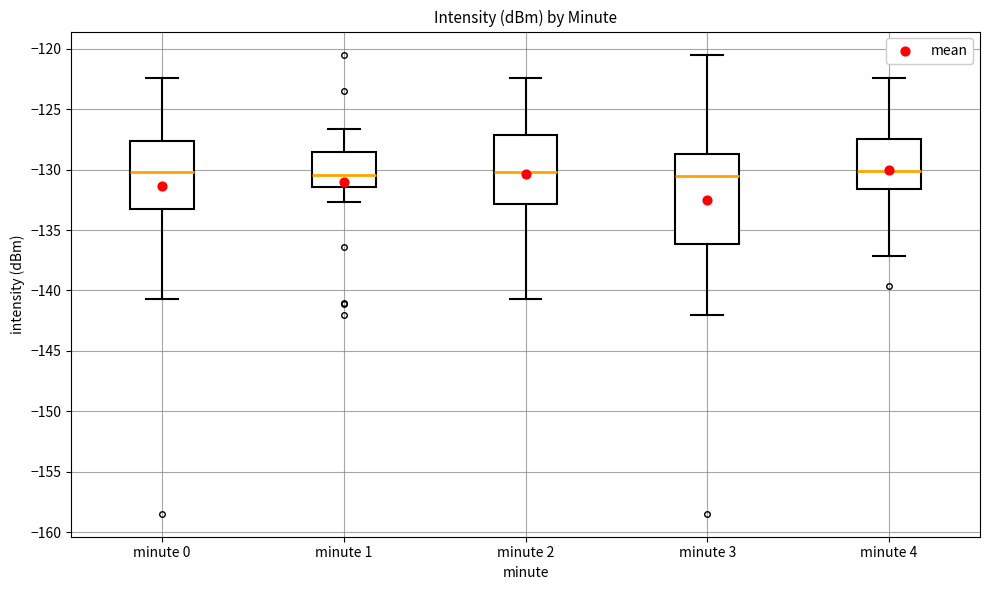

Reading left to right, transcribe this box plot: for each box, give where its median line is, the range the box spans, and where its two whiskers end, as read against the y-axis. The values are not printed on the chart, so give them approximately, as read against the axis.

minute 0: median -130.0, box -133.0 to -127.5, whiskers -140.5 to -122.5
minute 1: median -130.5, box -131.5 to -128.5, whiskers -132.5 to -126.5
minute 2: median -130.0, box -133.0 to -127.0, whiskers -140.5 to -122.5
minute 3: median -130.5, box -136.0 to -128.5, whiskers -142.0 to -120.5
minute 4: median -130.0, box -131.5 to -127.5, whiskers -137.0 to -122.5